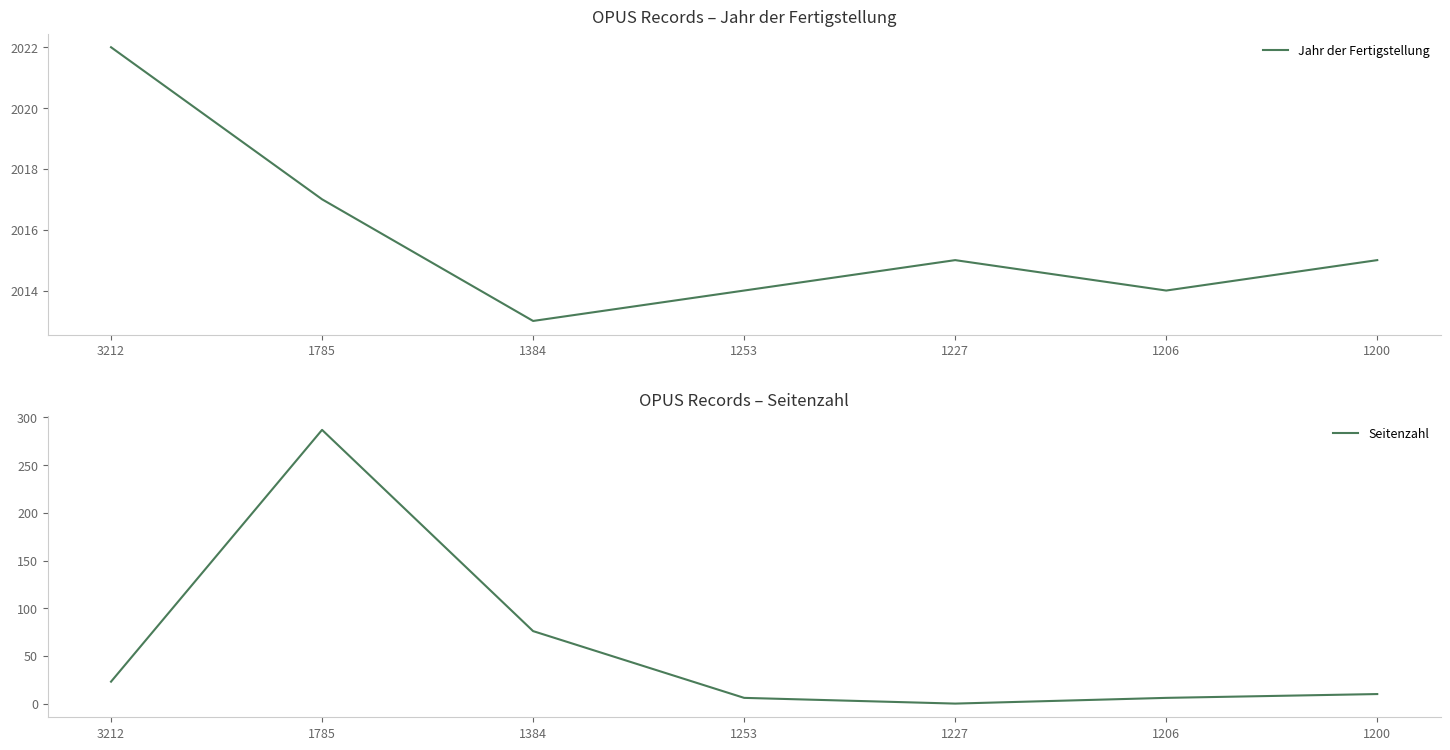

What are all the series names shown in the legend?

Jahr der Fertigstellung, Seitenzahl